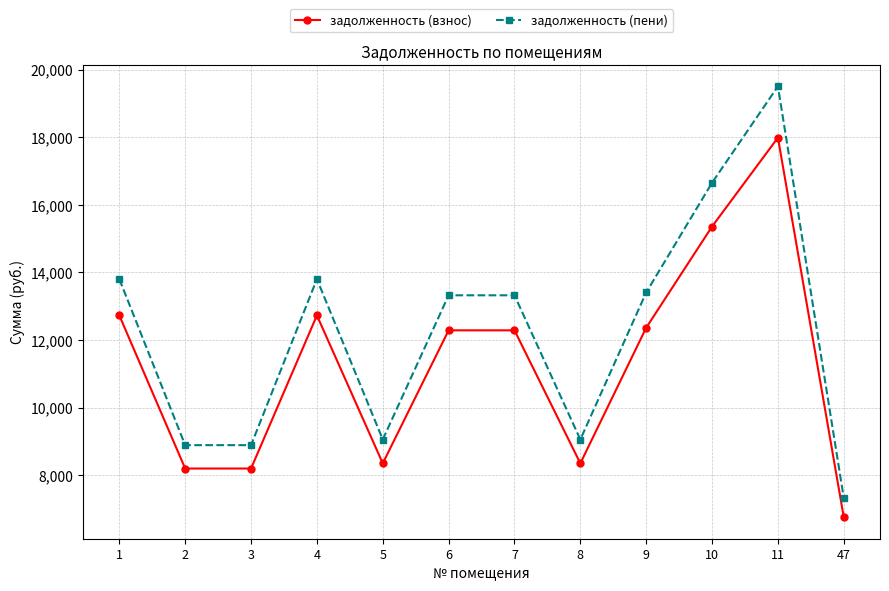

What is the difference between the highest and lowest values at 47?

570.2